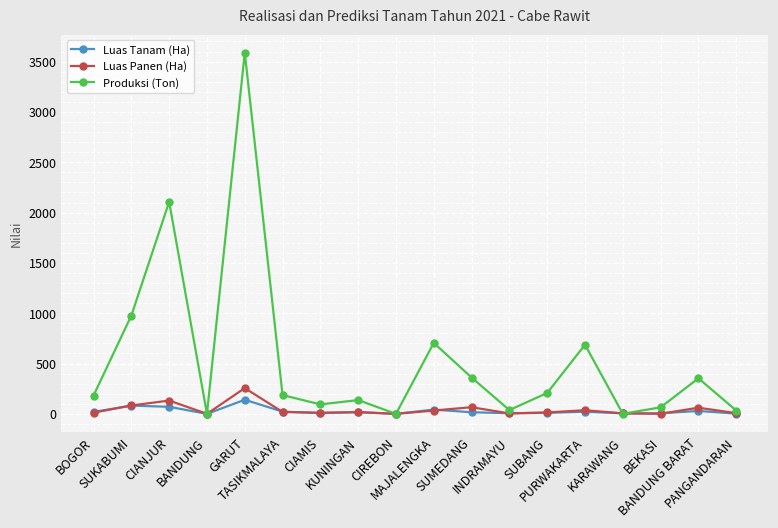

Rank the series by their maximum value, from highest to lowest.

Produksi (Ton), Luas Panen (Ha), Luas Tanam (Ha)